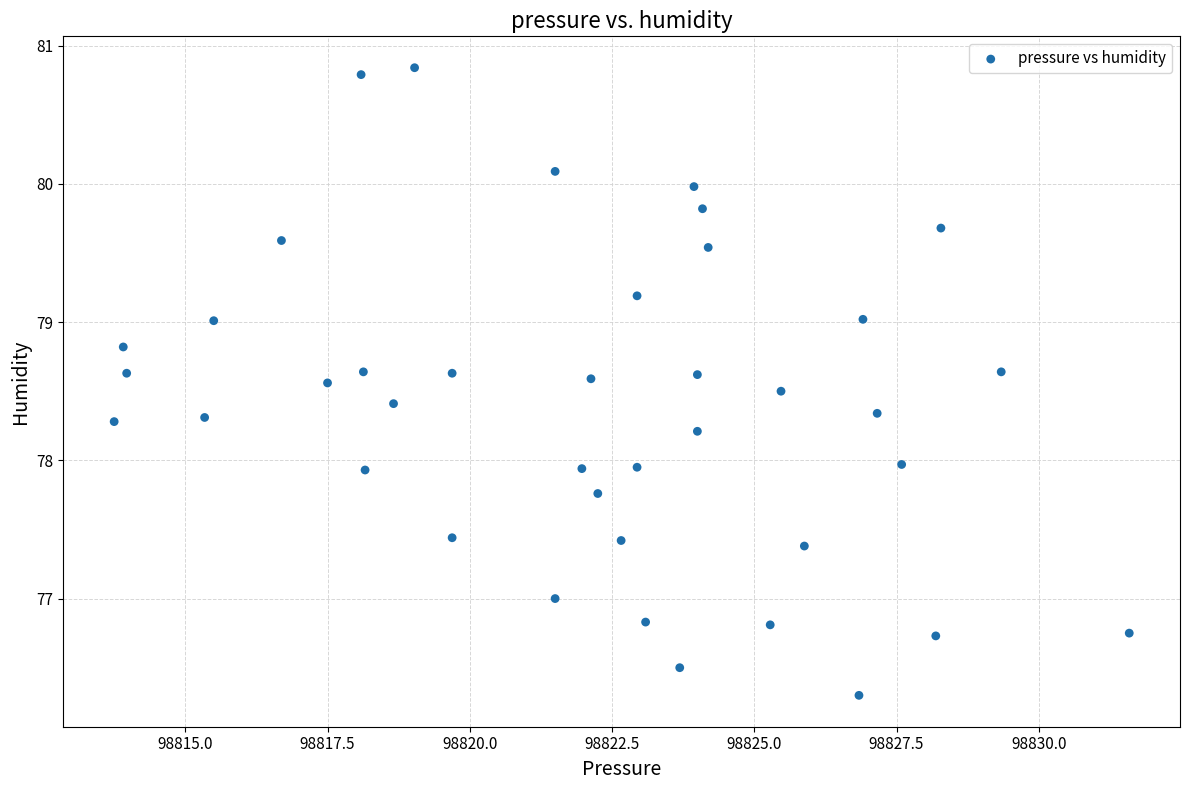

What is the range of Y values (max minus min)?

4.5